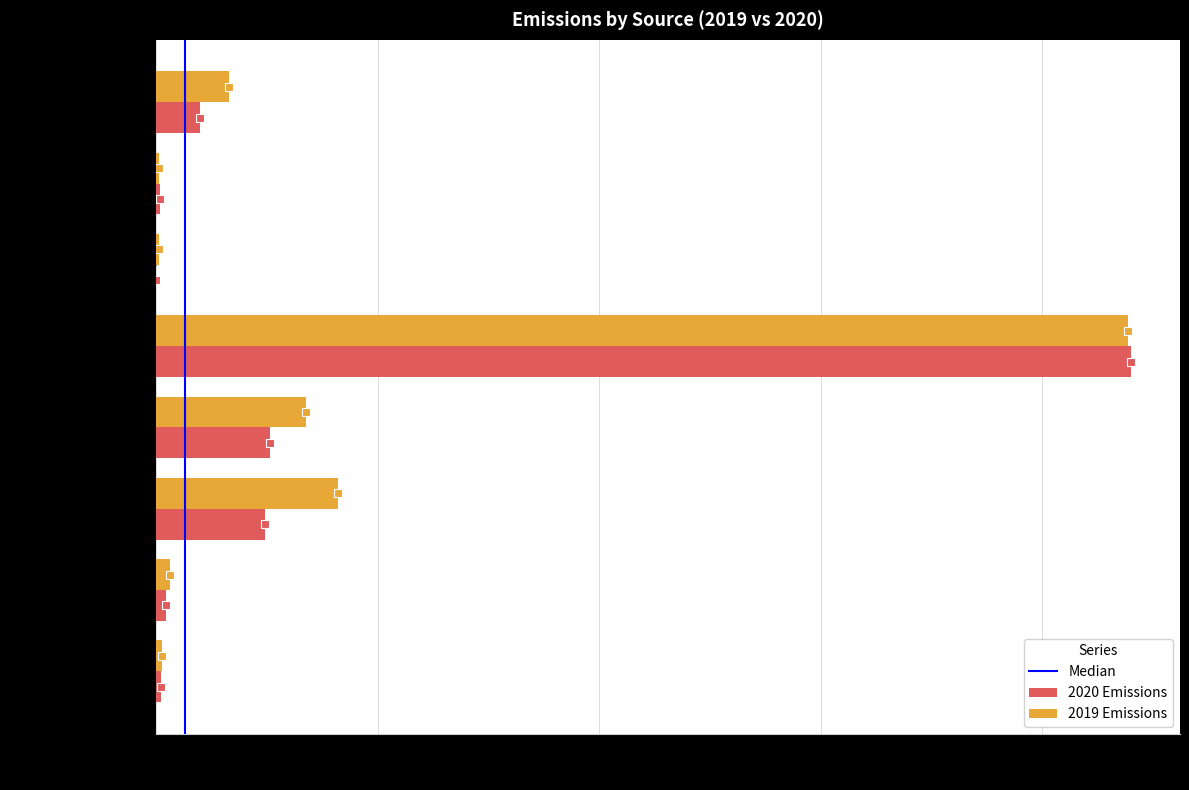

Between Purchased Electricity and ULSD for CHP, which series saw the biggest shift?

2019 Emissions